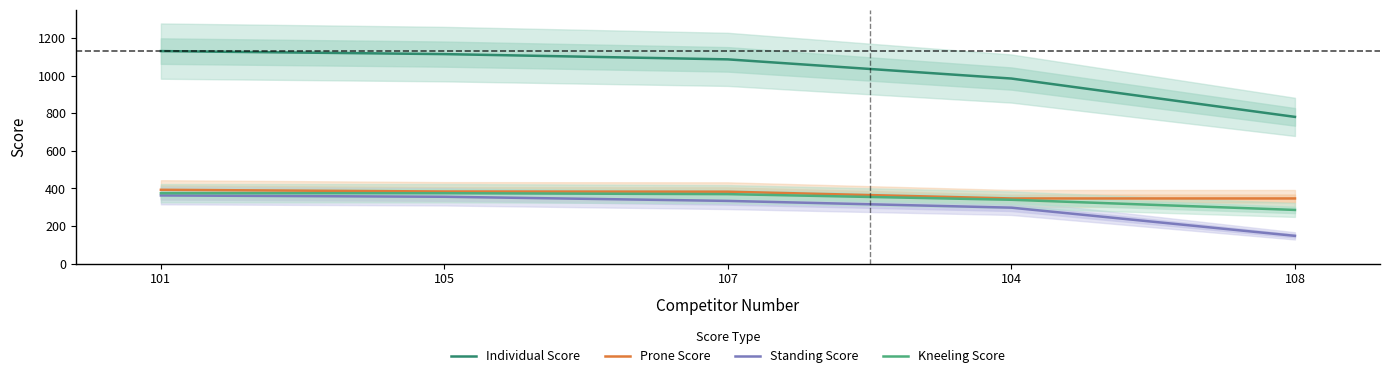

True or false: Standing Score and Kneeling Score intersect in this chart.

False